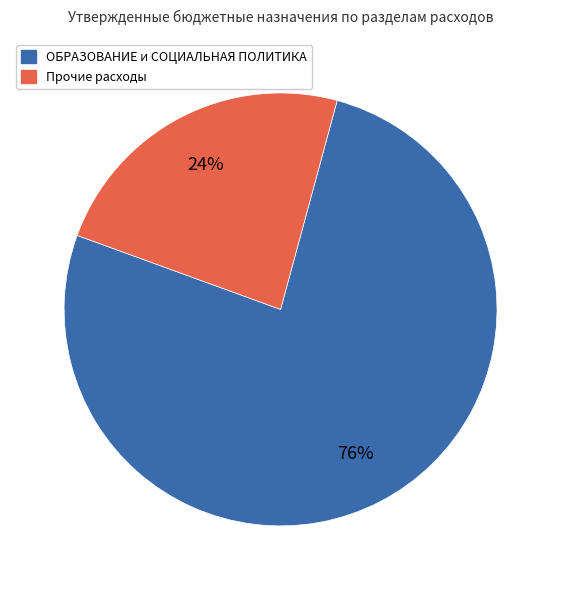

How many slices are in this pie chart?

2